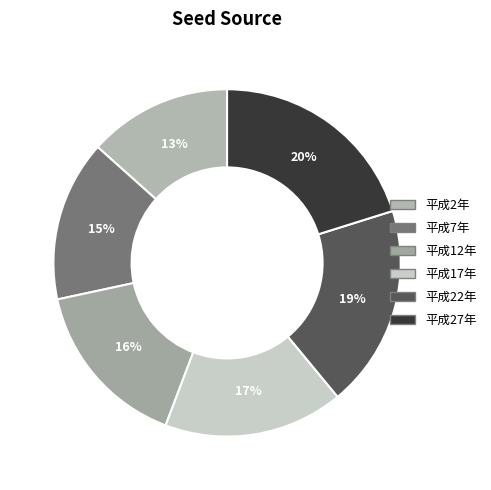

How many slices are in this pie chart?

6